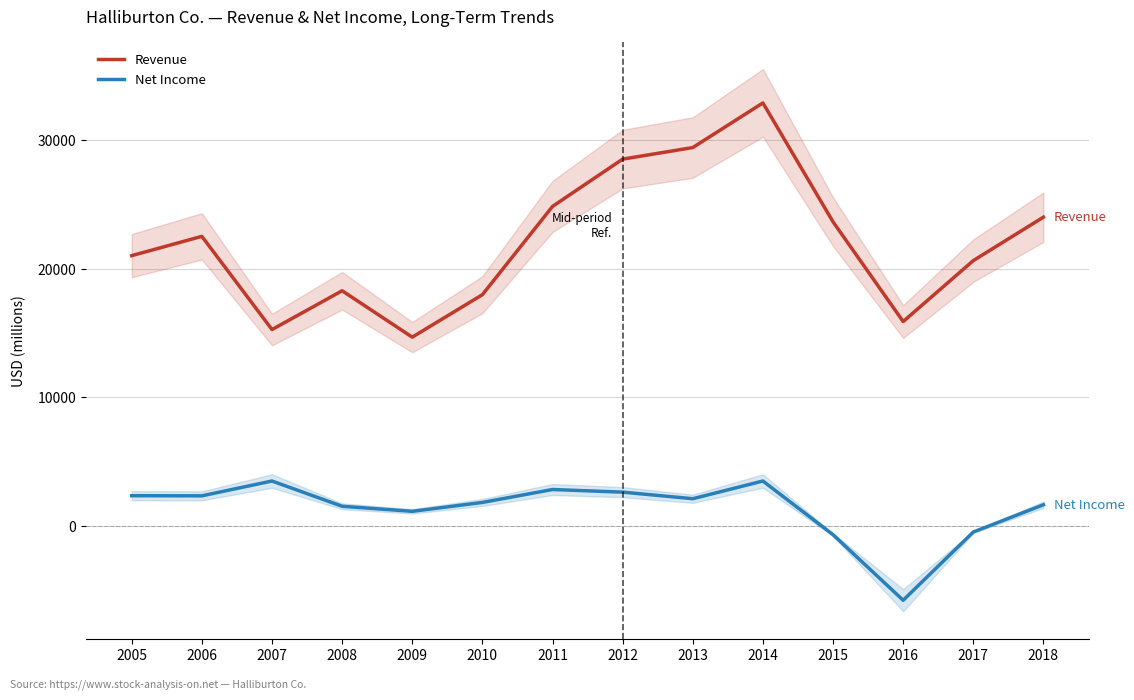

At which label does Revenue first exceed 22504?

2011